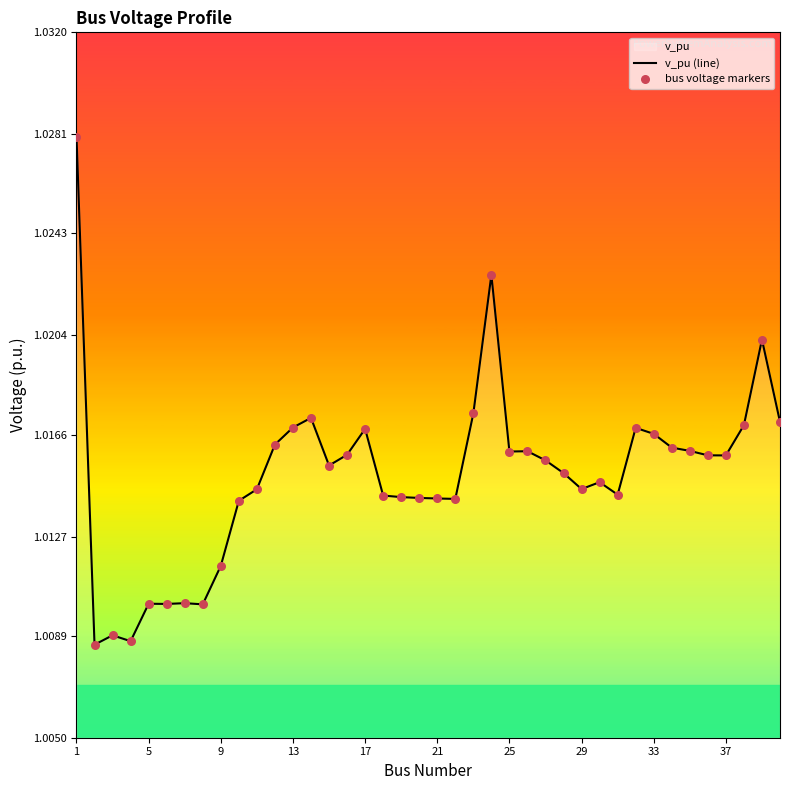

Which series has the largest total across all categories?

v_pu (line)